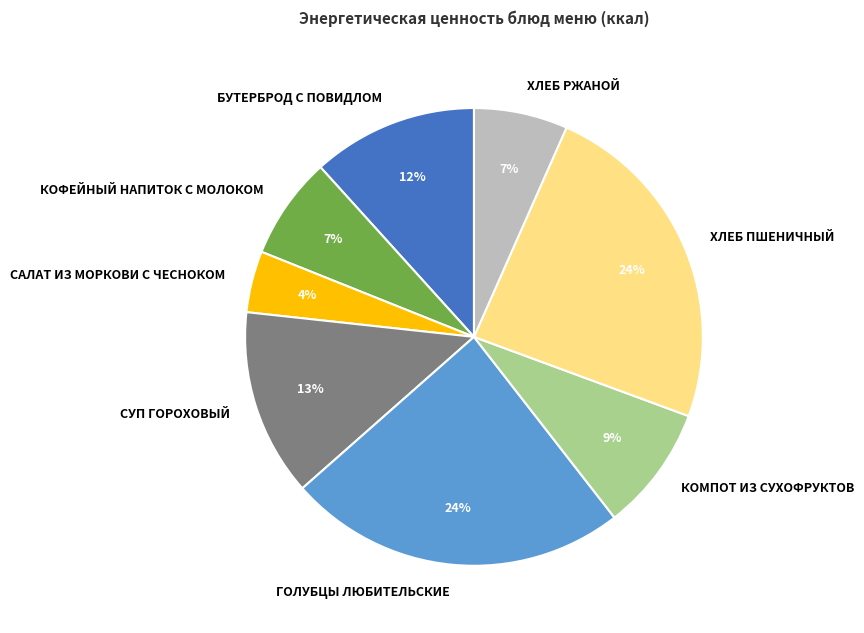

Does any single category account for the majority?

No